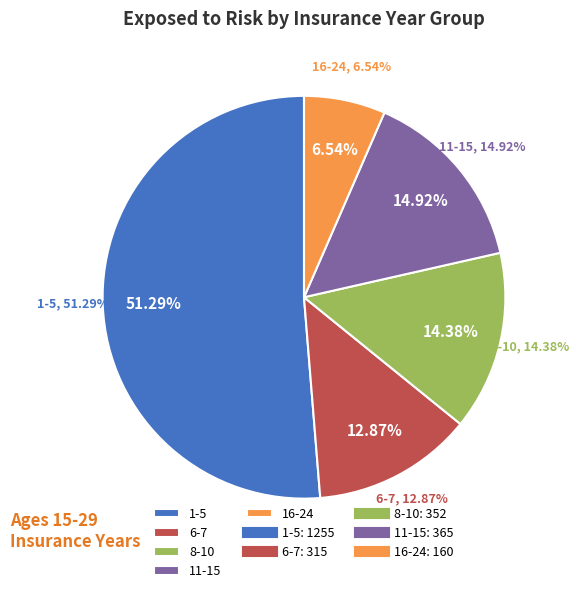

What percentage is the 1-5 slice, to the nearest percent?

51%